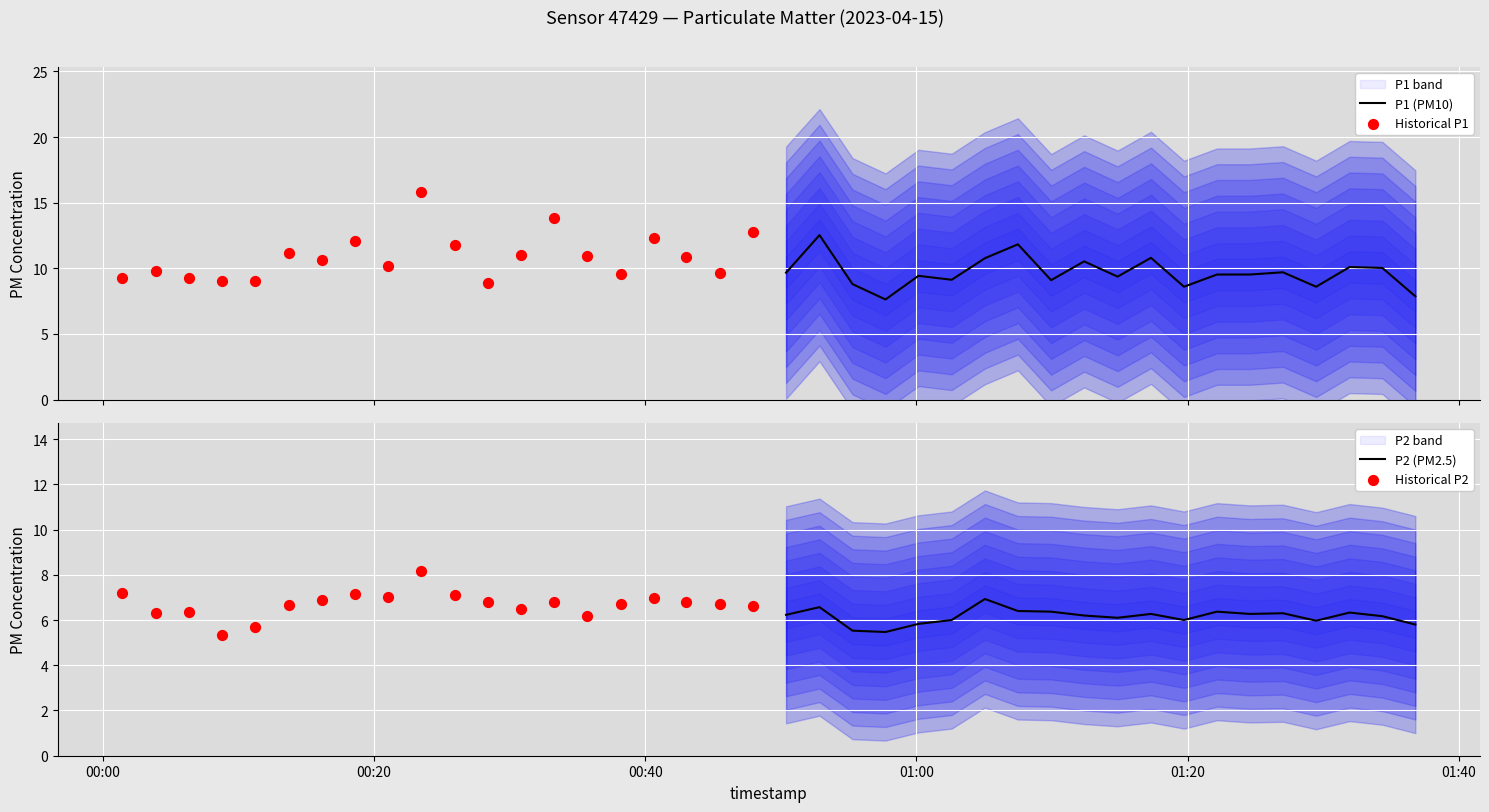

At how many categories does at least one series exceed 6?

20